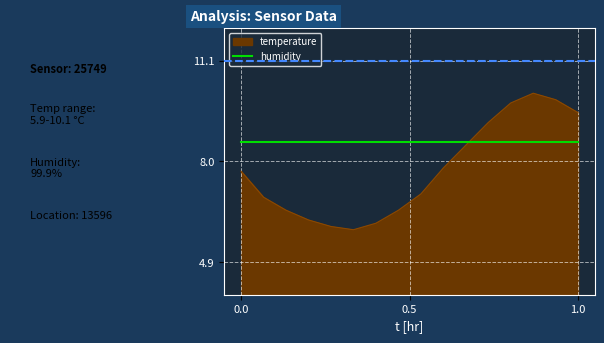

What is the difference between the maximum and minimum values in the temperature series?

4.2